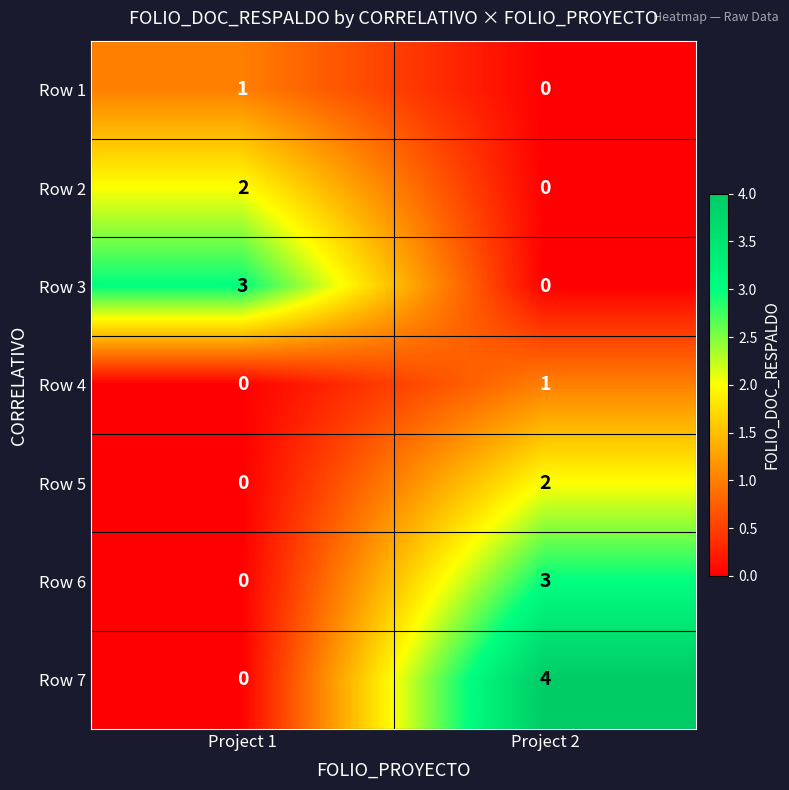

Rank the categories by Row 7 value from lowest to highest.

Project 1, Project 2